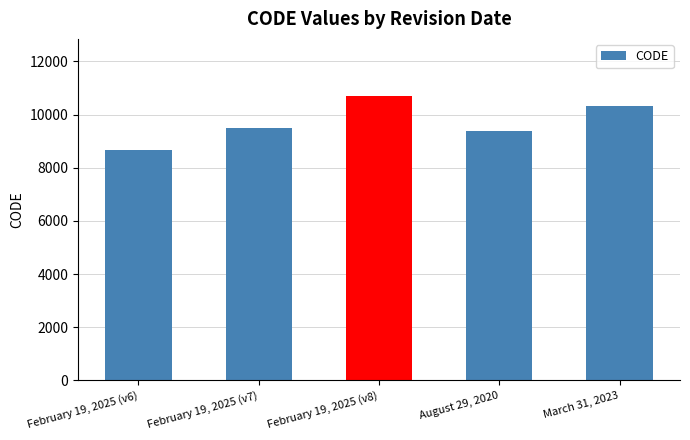

List the labels in order of value, smallest first.

February 19, 2025 (v6), August 29, 2020, February 19, 2025 (v7), March 31, 2023, February 19, 2025 (v8)